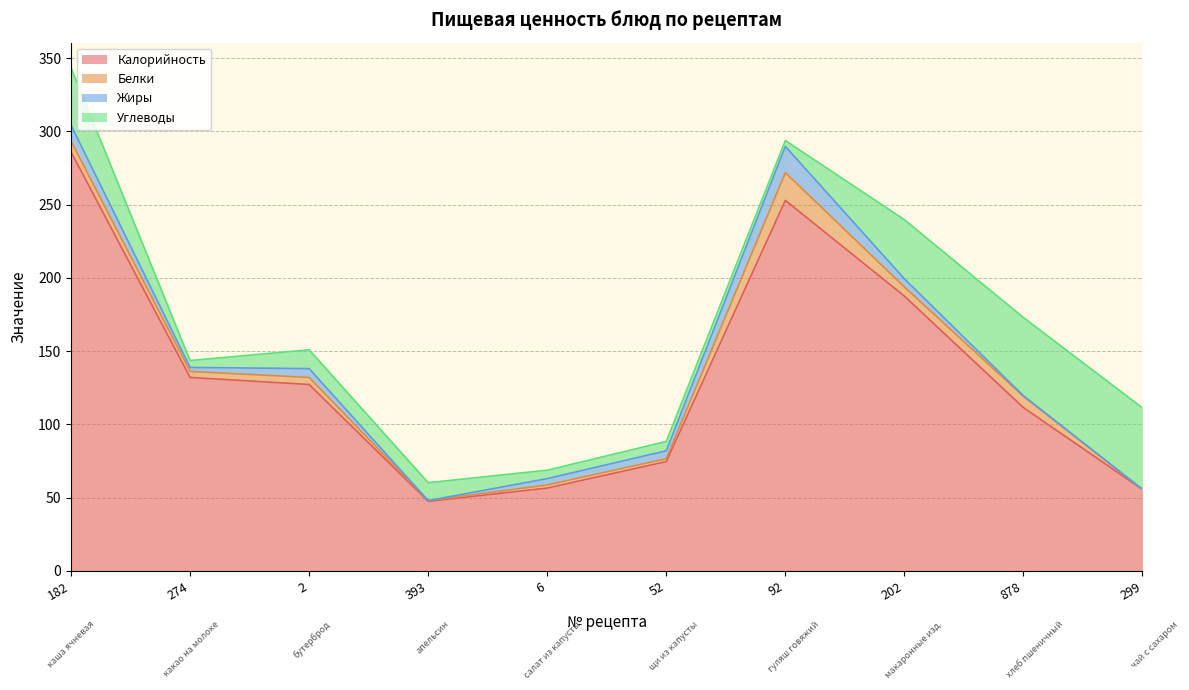

What is the value of the Белки point at the 8th from the left?

6.2